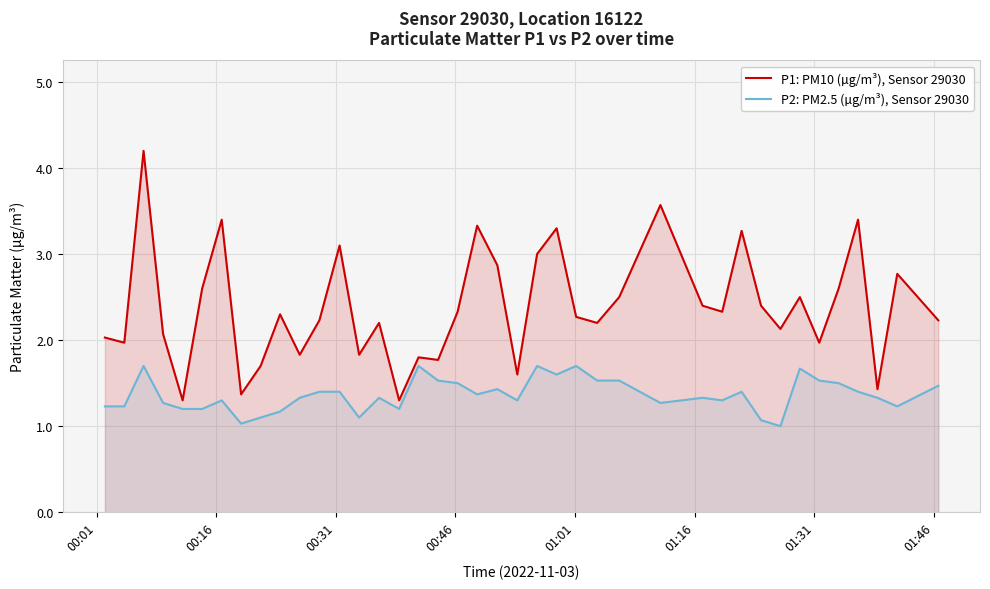

Count the number of categories in the chart.

40